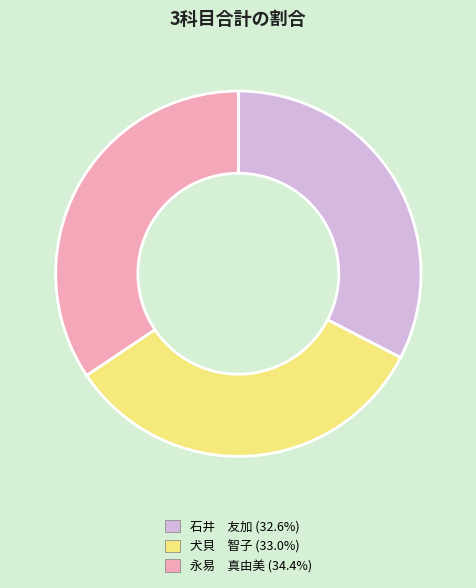

Is 犬貝 智子 the majority of the pie?

No